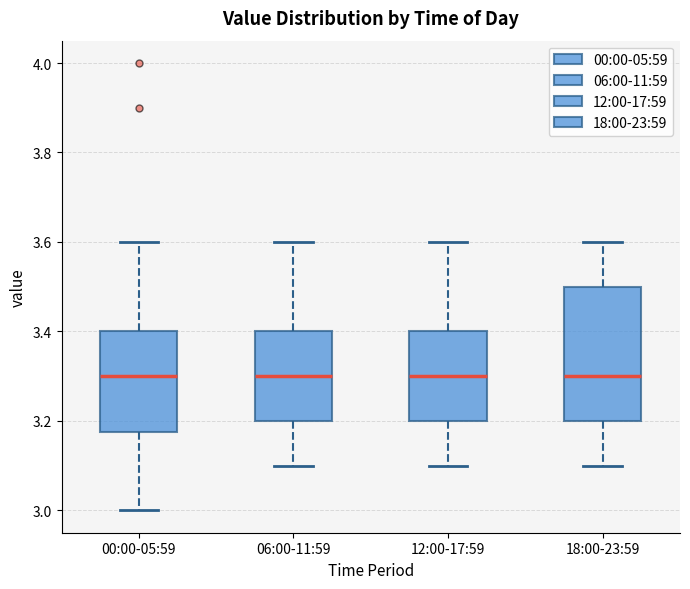

Reading left to right, transcribe this box plot: for each box, give where its median line is, the range the box spans, and where its two whiskers end, as read against the y-axis. The values are not printed on the chart, so give them approximately, as read against the axis.

00:00-05:59: median 3.30, box 3.18 to 3.40, whiskers 3.00 to 3.60
06:00-11:59: median 3.30, box 3.20 to 3.40, whiskers 3.10 to 3.60
12:00-17:59: median 3.30, box 3.20 to 3.40, whiskers 3.10 to 3.60
18:00-23:59: median 3.30, box 3.20 to 3.50, whiskers 3.10 to 3.60